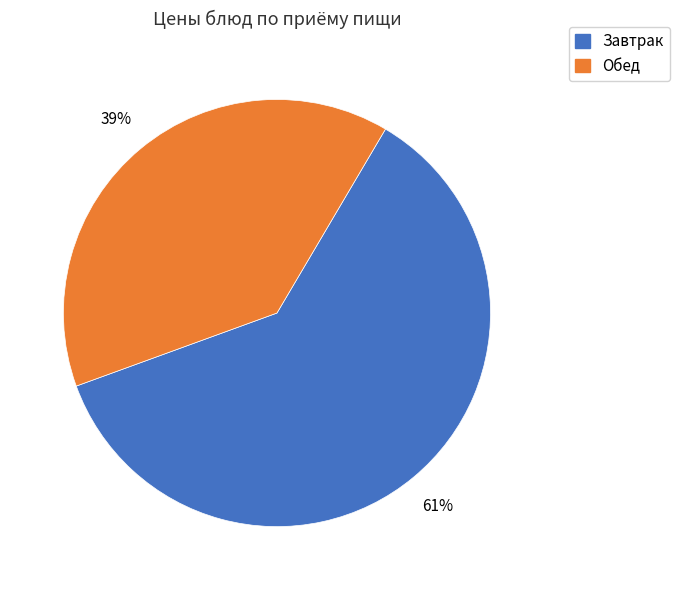

To the nearest percent, what is the difference between the largest and smallest slice percentages?

22%